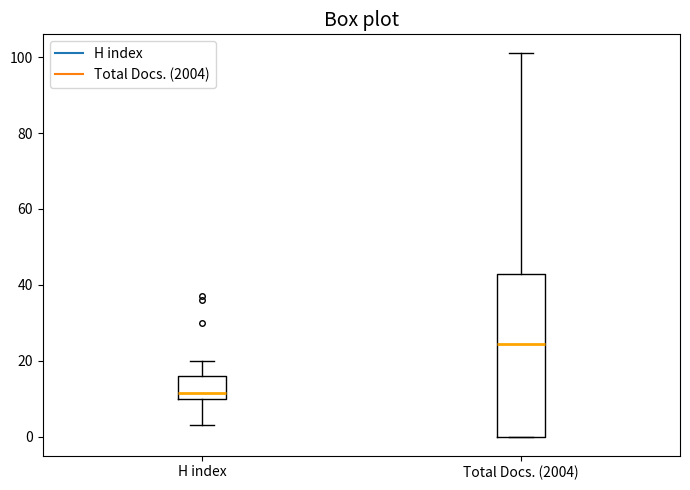

Which box's median line is the lowest?

H index